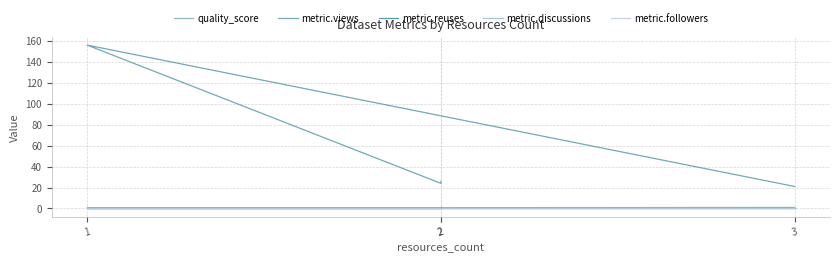

What is the highest value of the quality_score series?

1.0